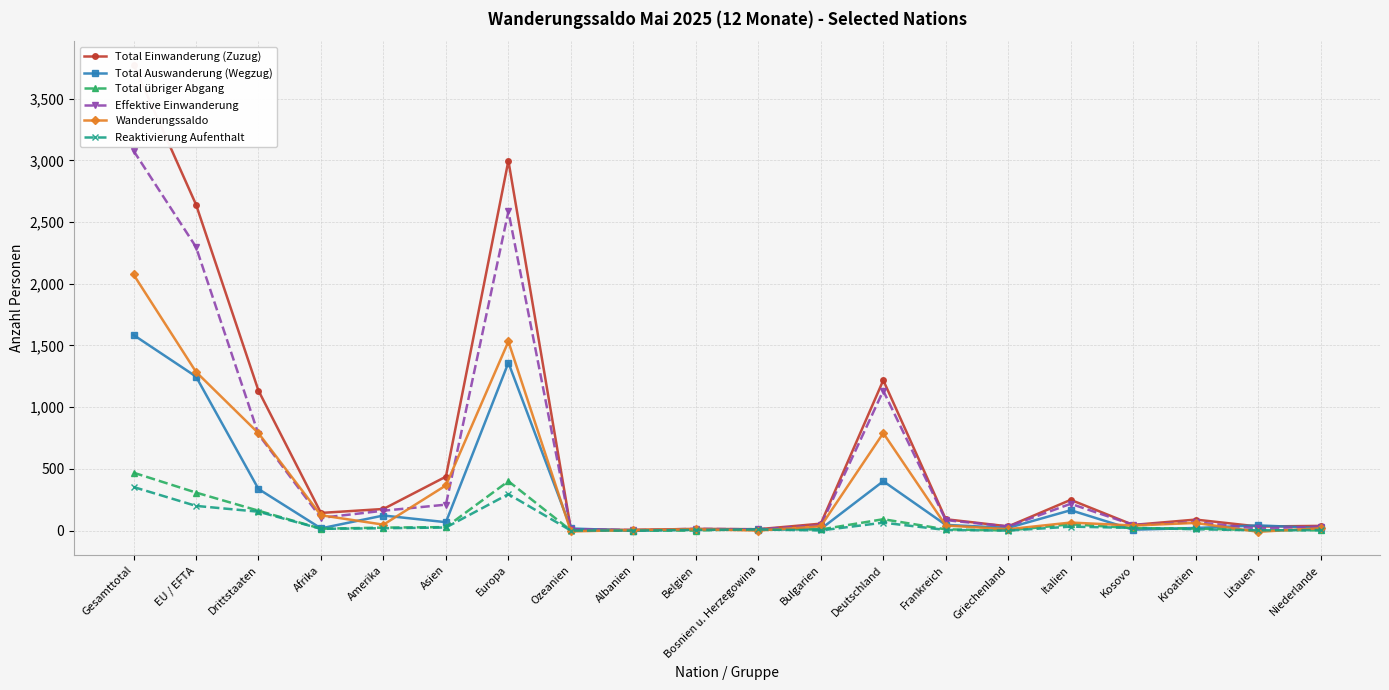

After their last crossing, which series has the higher values: Reaktivierung Aufenthalt or Total Auswanderung (Wegzug)?

Total Auswanderung (Wegzug)